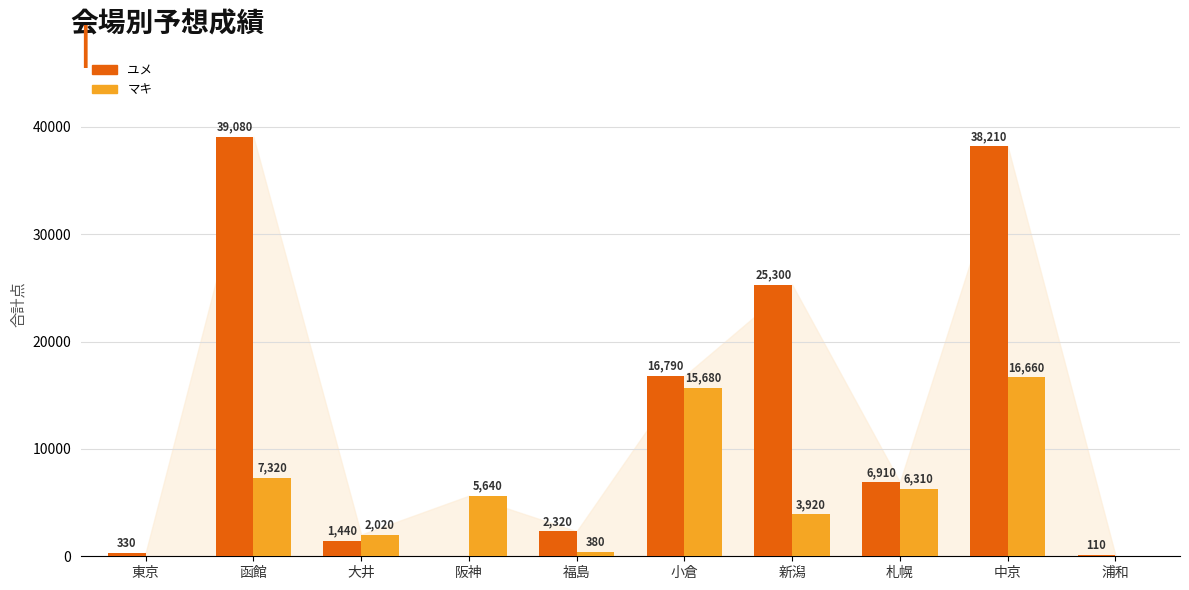

Which category has the highest value in the マキ series?

中京